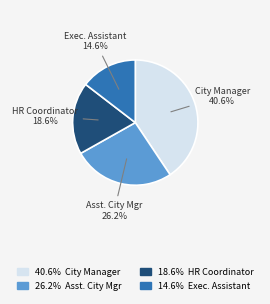

Does any single category account for the majority?

No